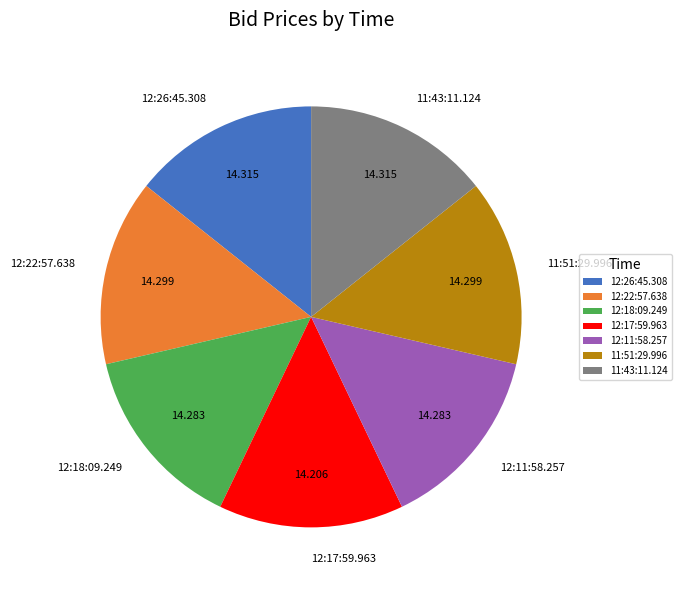

Does 12:26:45.308 represent more than half of the total?

No